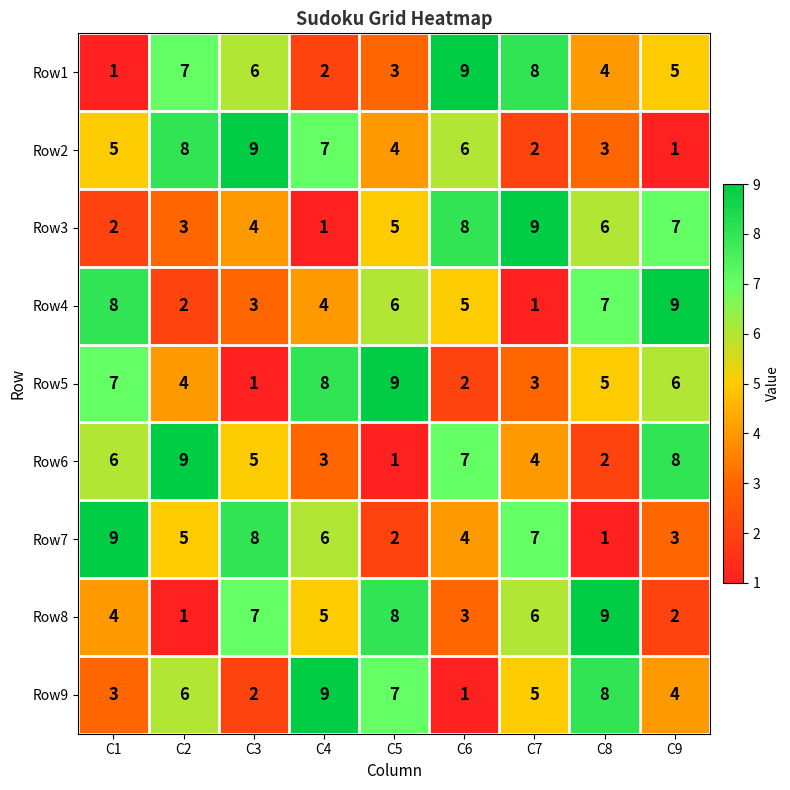

Count the number of data series in this chart.

9